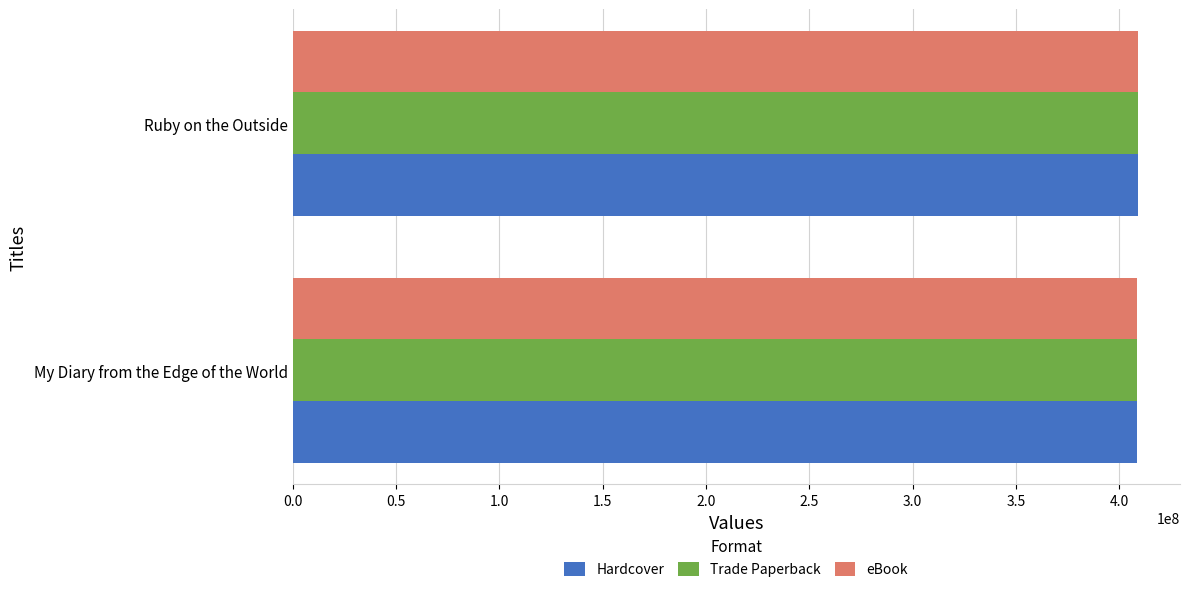

What is the smallest value displayed?

408578643